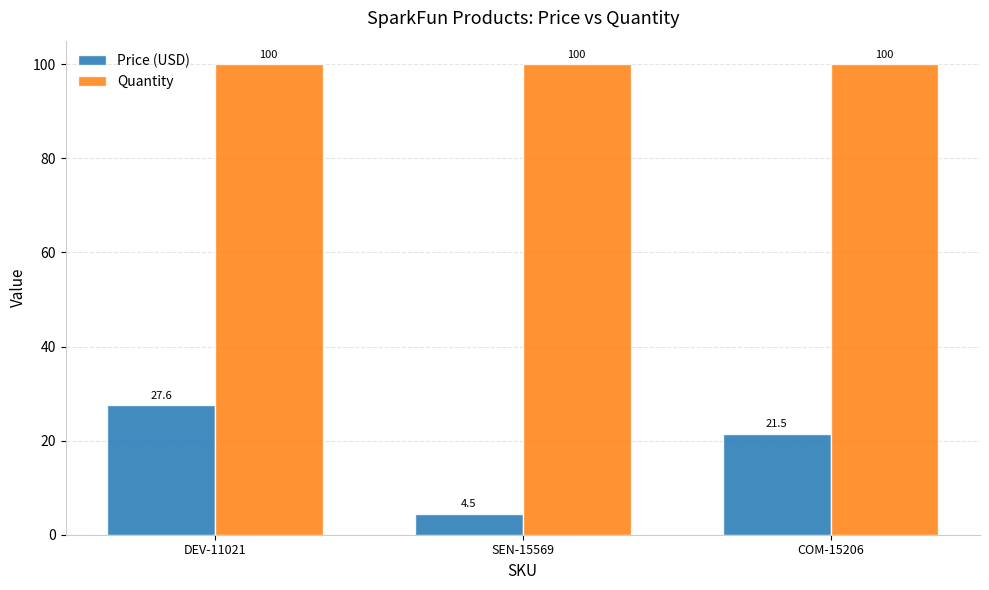

At which category is the sum across all series the highest?

DEV-11021